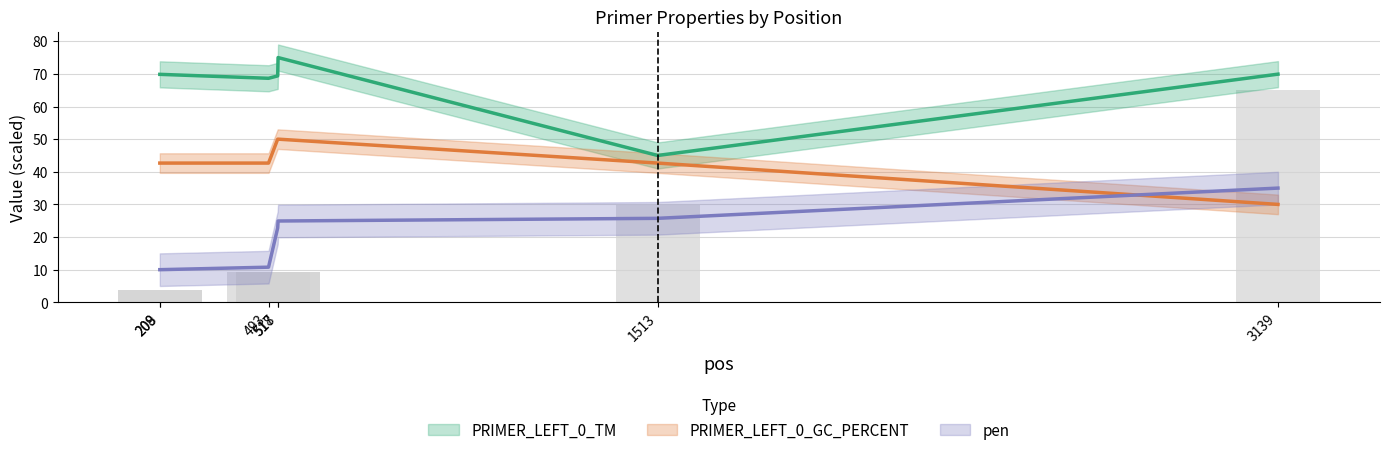

Reading left to right, transcribe all the data shown in this chart.

PRIMER_LEFT_0_TM: 69.9	69.9	68.7	69.4	75.0	45.0	69.9
PRIMER_LEFT_0_GC_PERCENT: 42.7	42.7	42.7	50.0	50.0	42.7	30.0
pen: 10.0	10.0	10.8	22.8	24.9	25.7	35.0